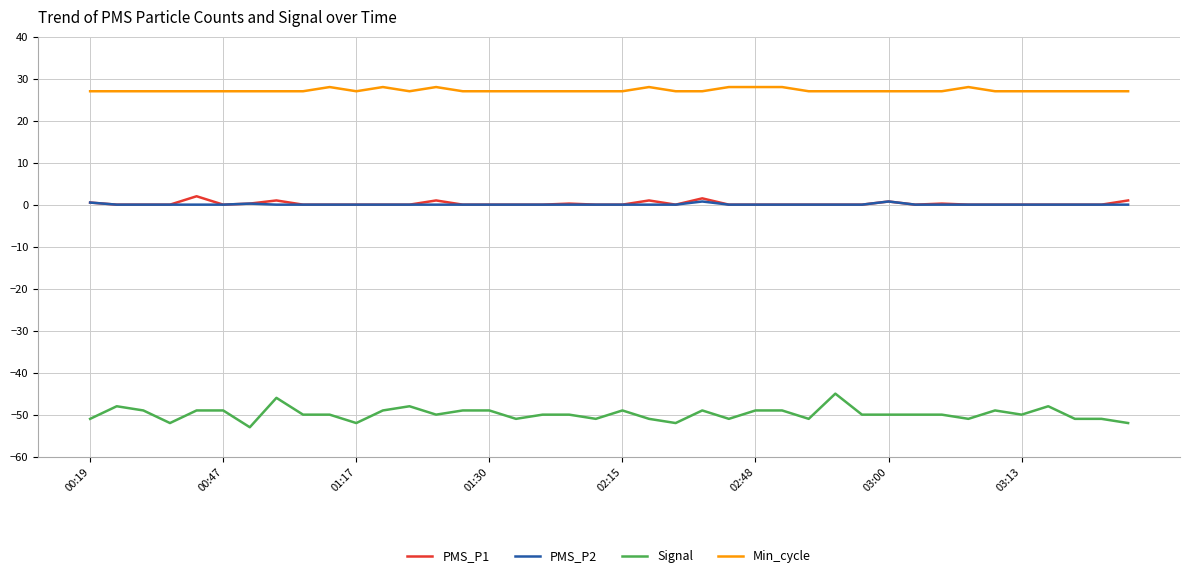

Which series has the largest total across all categories?

Min_cycle